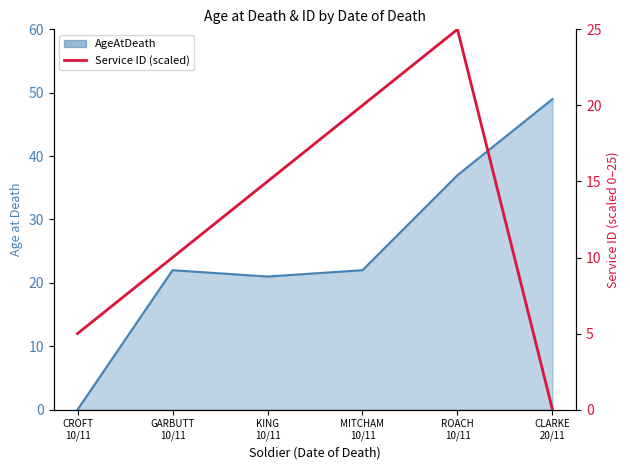

True or false: there are more than 0 points higher than both neighbors.

True